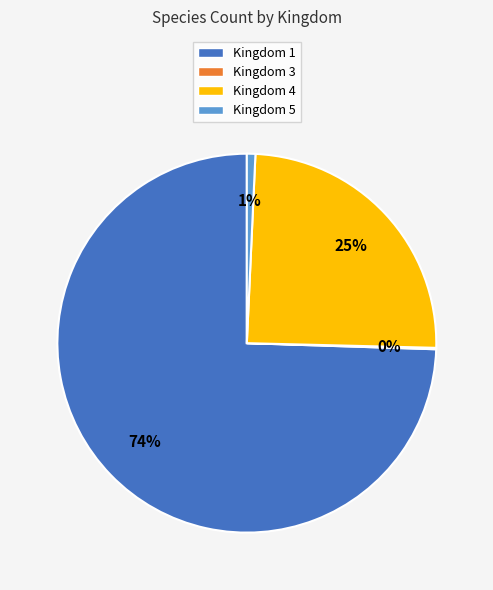

Do Kingdom 5 and Kingdom 1 together represent more than half of the pie?

Yes